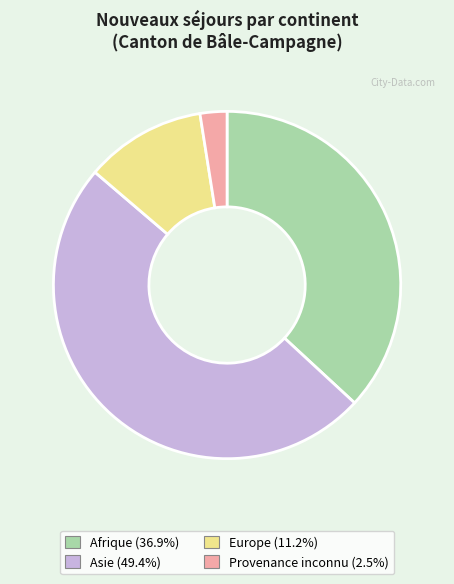

Is the sum of Asie and Europe greater than half?

Yes